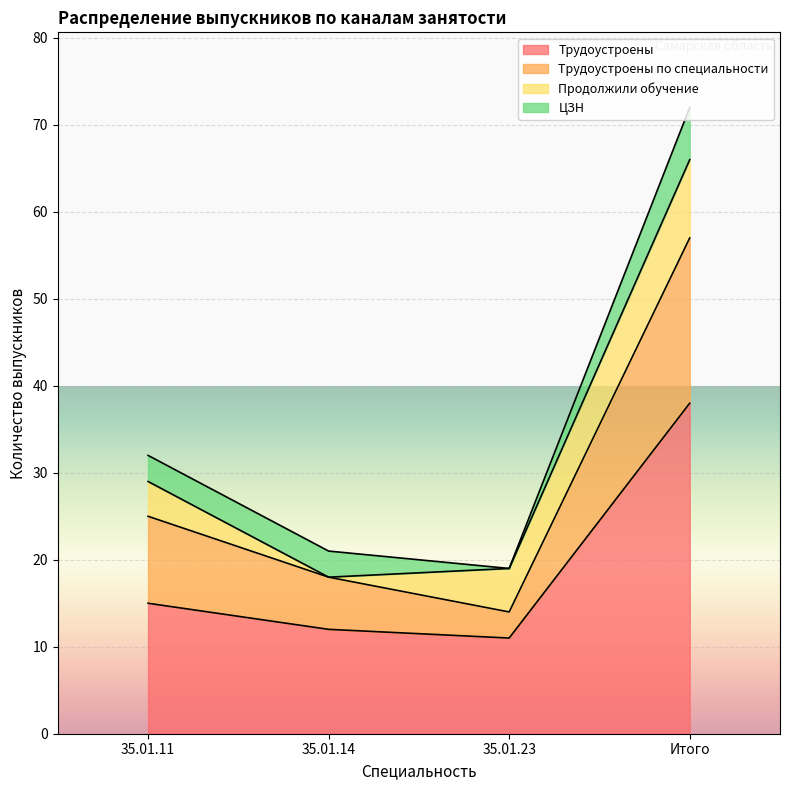

What is the difference between the Трудоустроены values at Итого and 35.01.23?

27